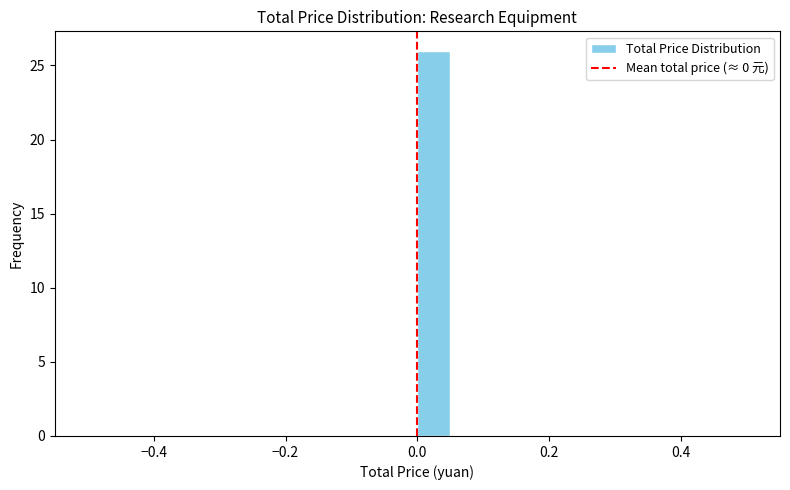

Read against the x-axis, roughly where is the centre of the tallest bar?

0.02